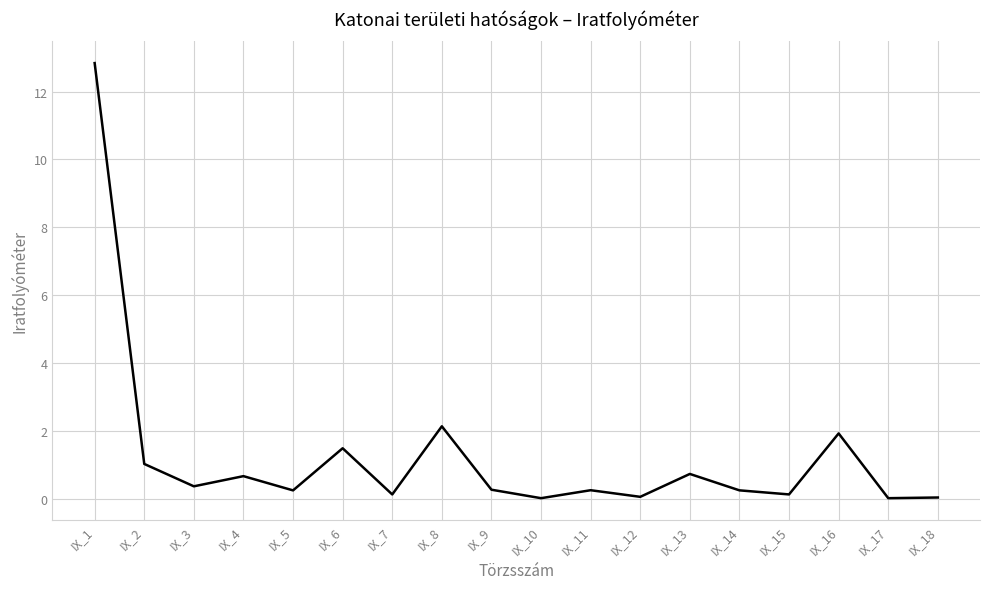

The chart shows a value of 1.2 at IX_13. True or false?

False